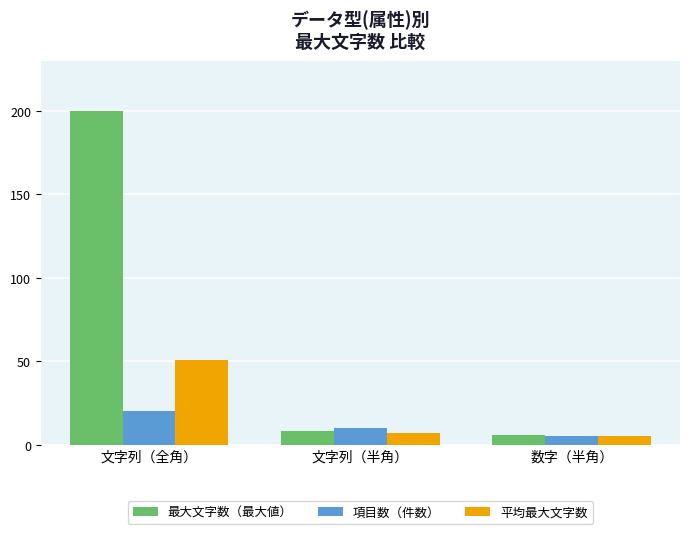

Read the 平均最大文字数 value at 文字列（全角）.

51